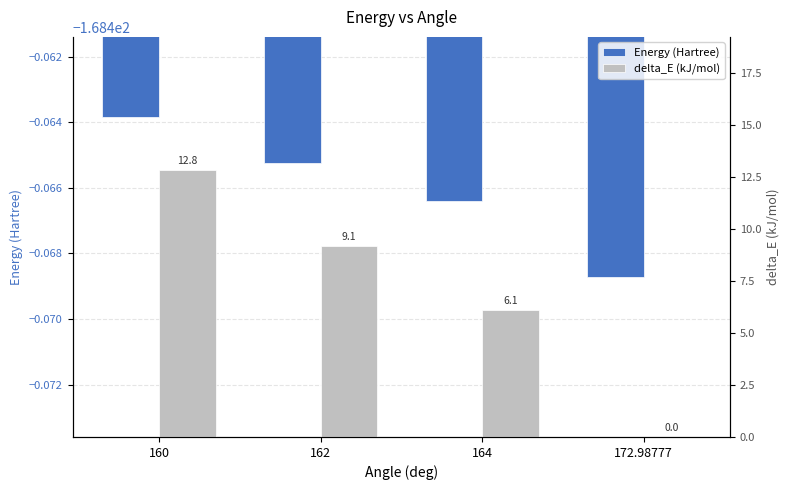

What is the total value across all series at 172.98777?

-168.5